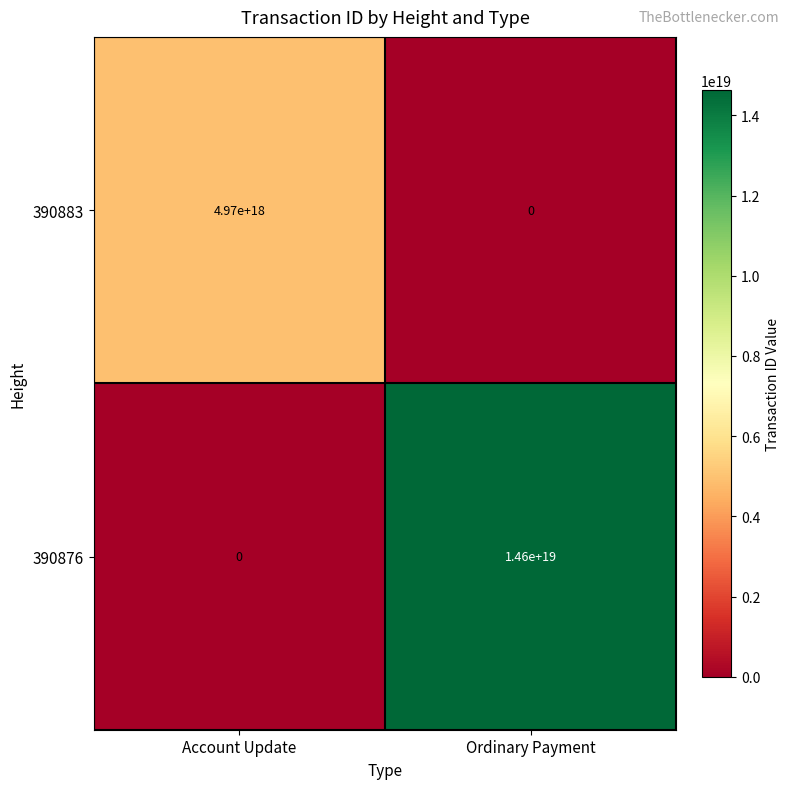

At Account Update, list the series in order from largest to smallest.

390883, 390876